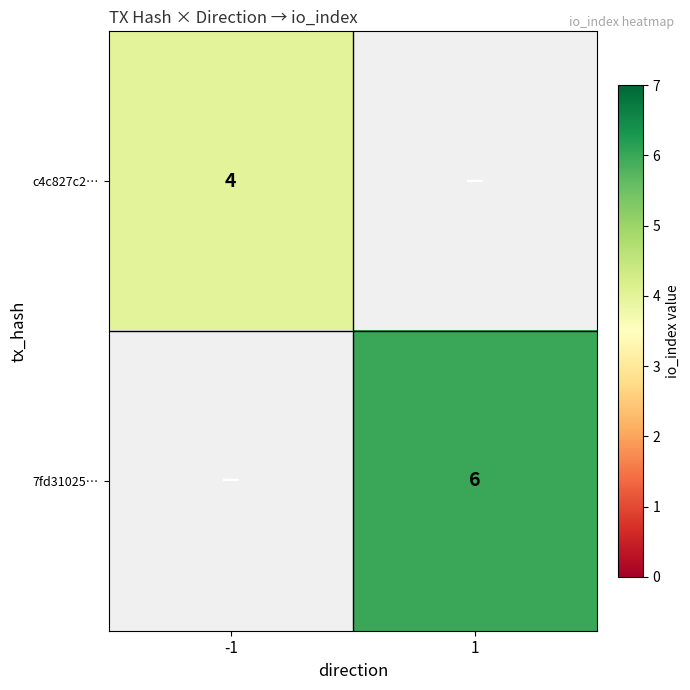

Is it true that c4c827c2… equals 4 at -1?

True